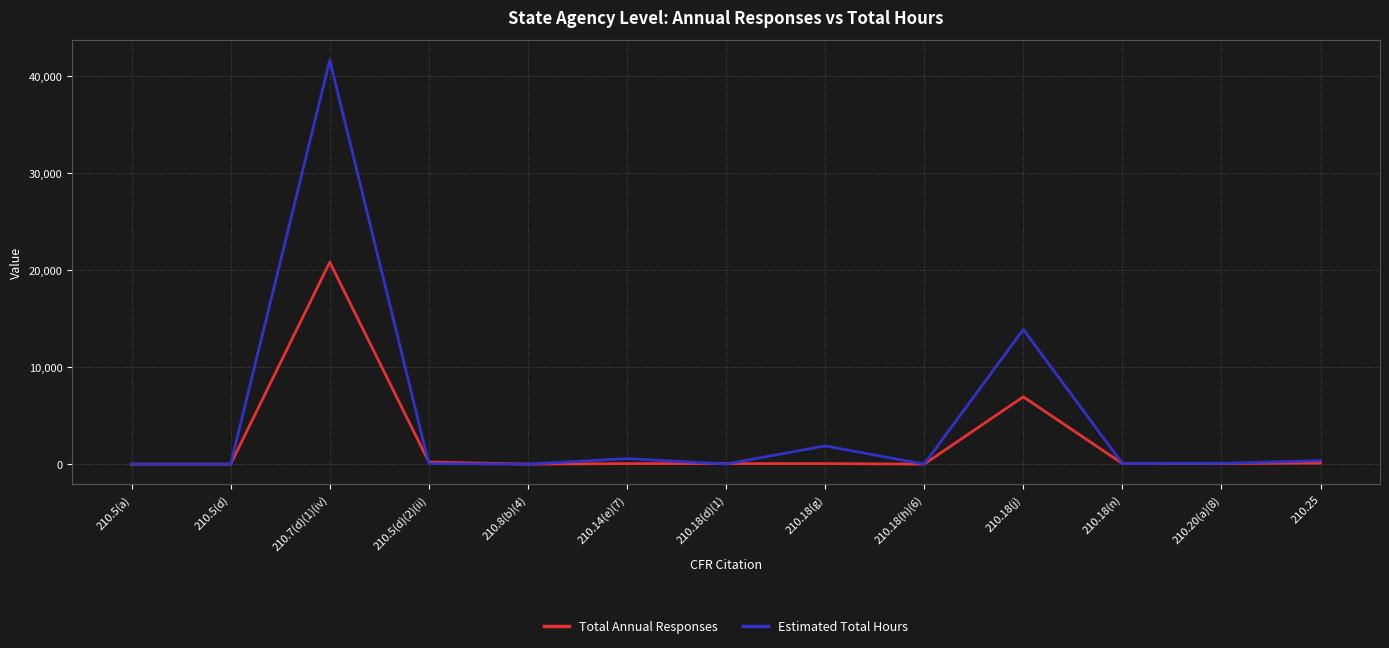

The value of Estimated Total Hours at 210.5(d)(2)(ii) is 56.0. True or false?

True